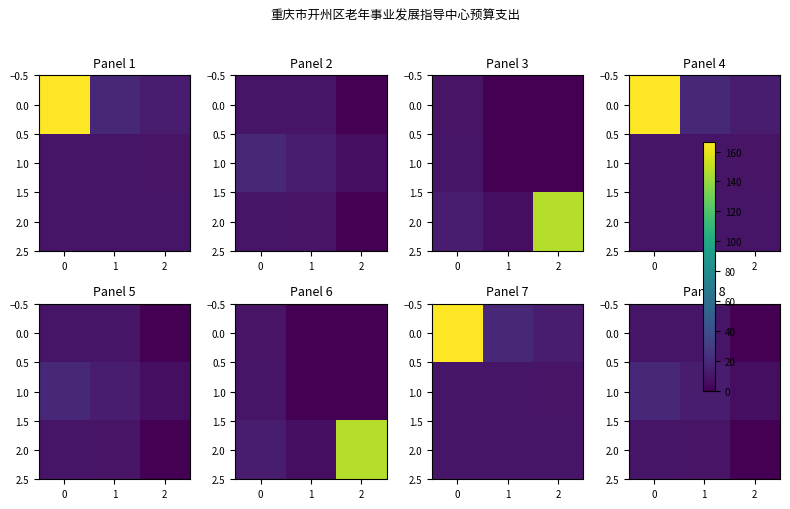

Which category has the lowest value in the 2.0 series?

2